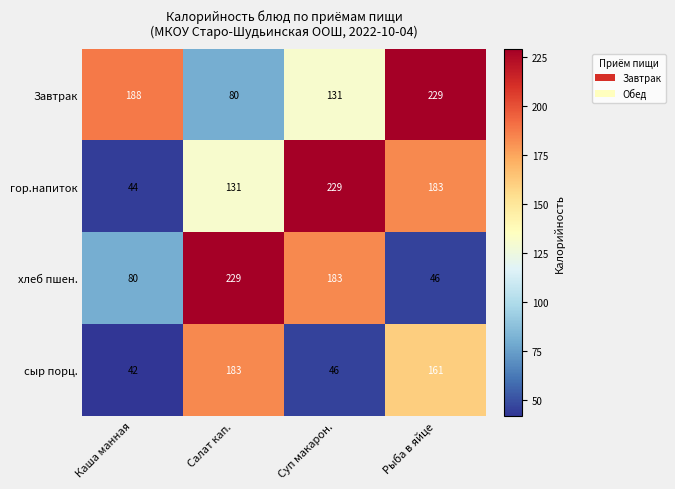

How many хлеб пшен. values are between 80 and 229?

3